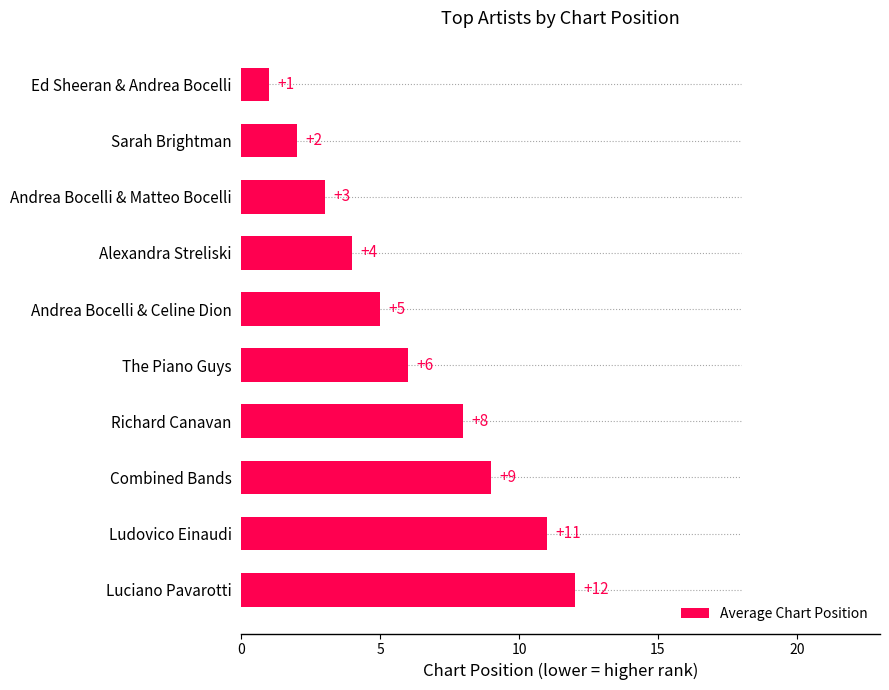

Reading bottom to top, transcribe all the data shown in this chart.

12	11	9	8	6	5	4	3	2	1